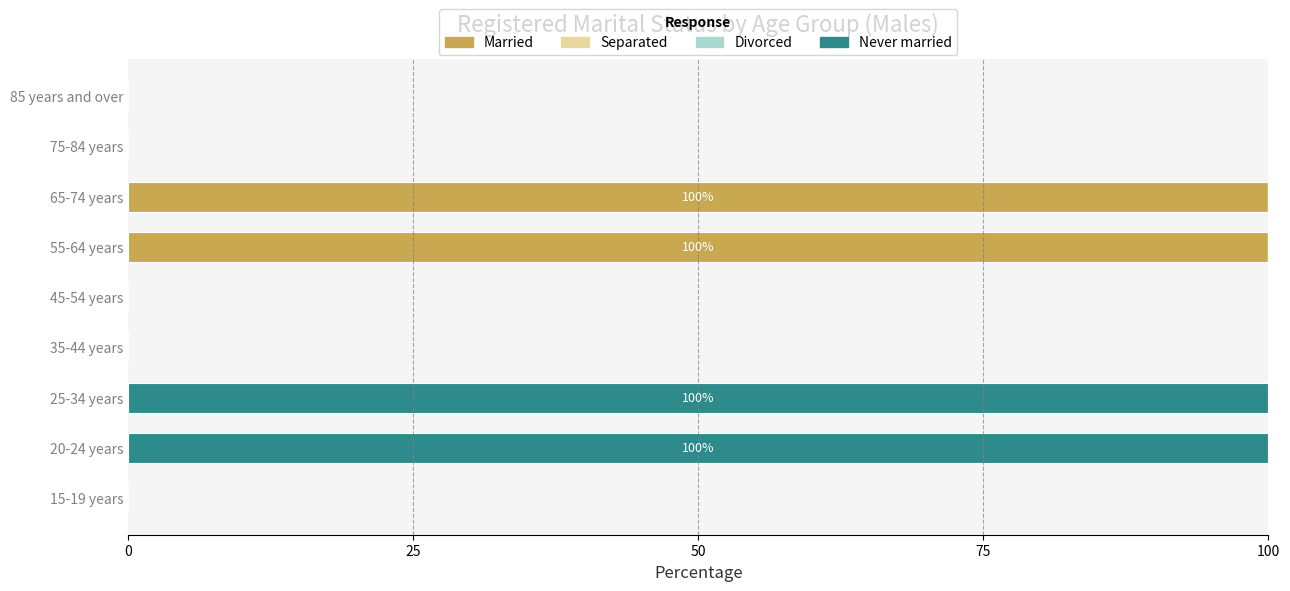

Is it true that Married equals -65 at 35-44 years?

False